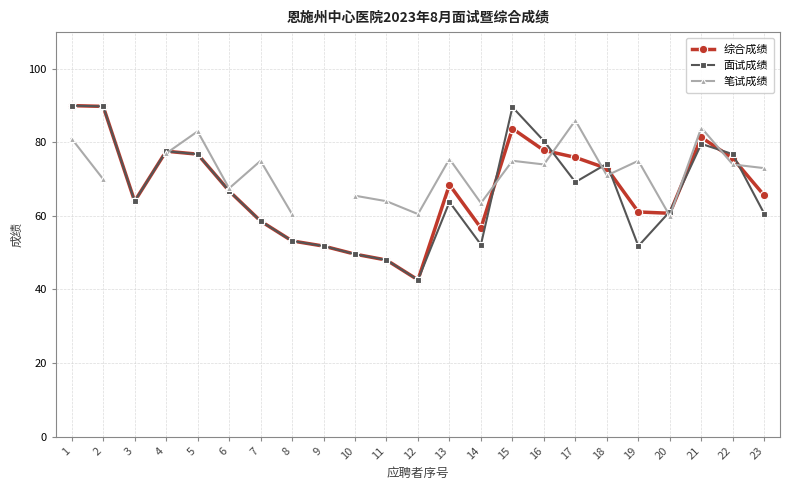

How many times do 面试成绩 and 笔试成绩 cross each other?

9